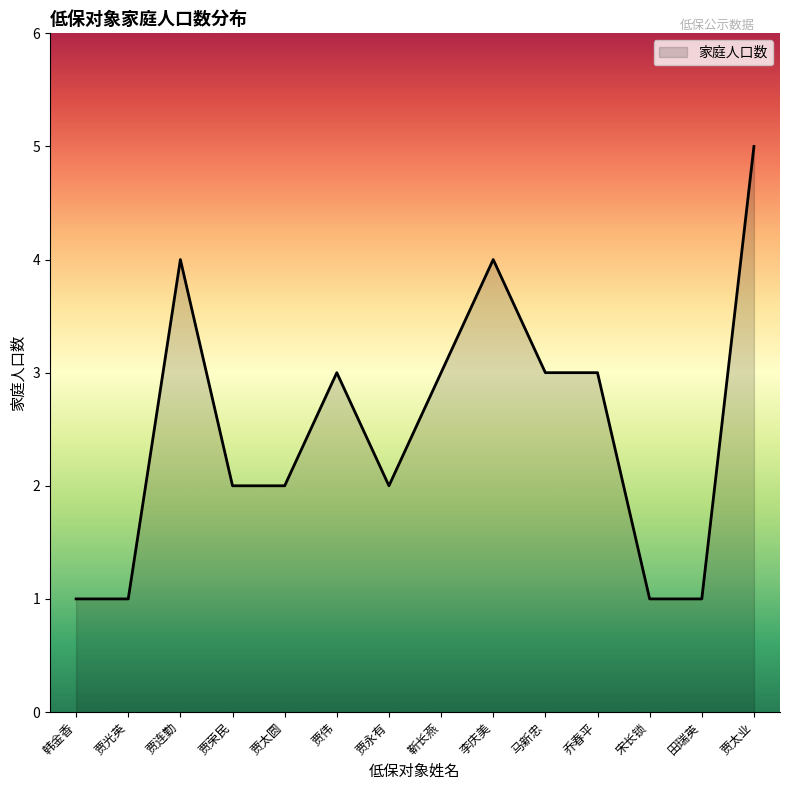

Reading left to right, list all the values displayed in this chart.

1	1	4	2	2	3	2	3	4	3	3	1	1	5